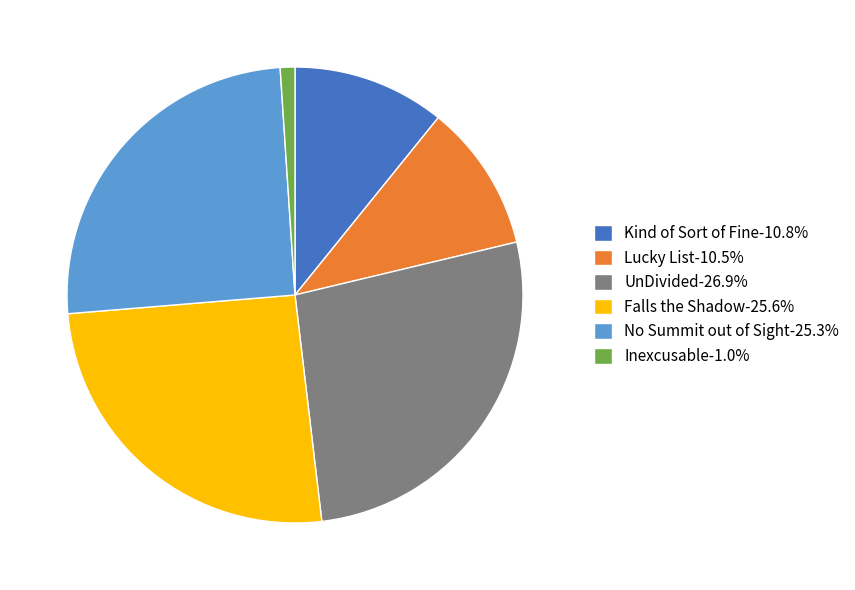

Do Lucky List and UnDivided together represent more than half of the pie?

No